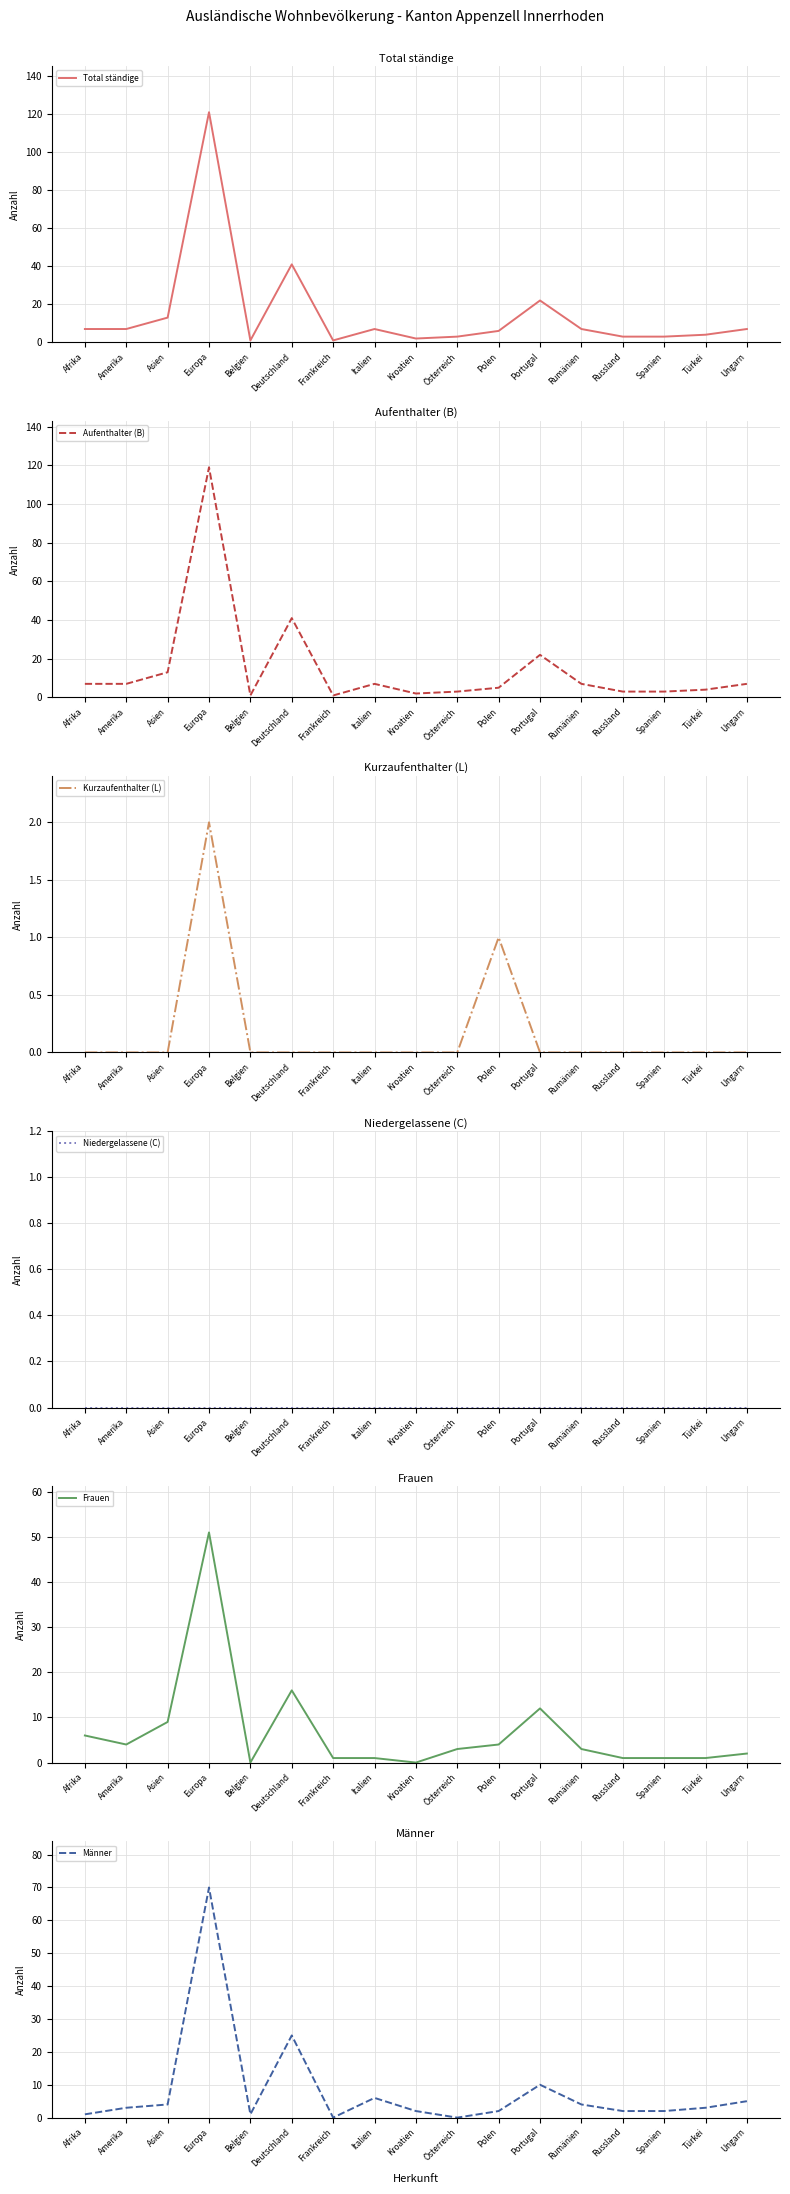

True or false: Aufenthalter (B) and Kurzaufenthalter (L) intersect in this chart.

False